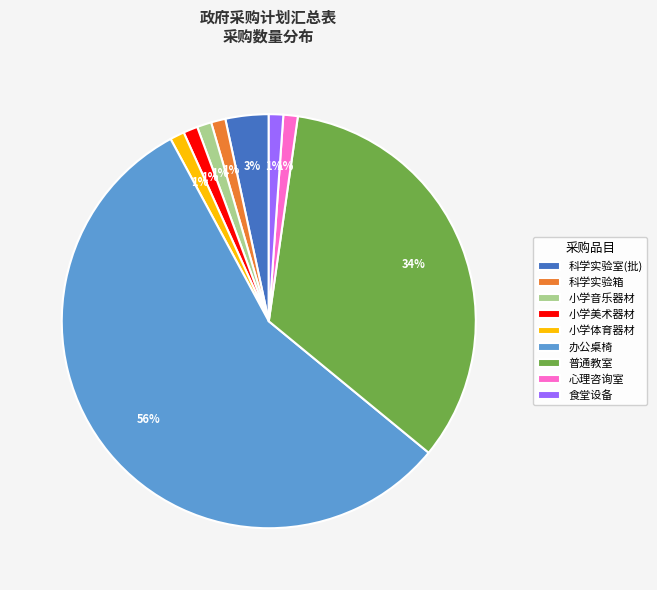

To the nearest percent, what is the combined percentage of 普通教室 and 小学体育器材?

35%